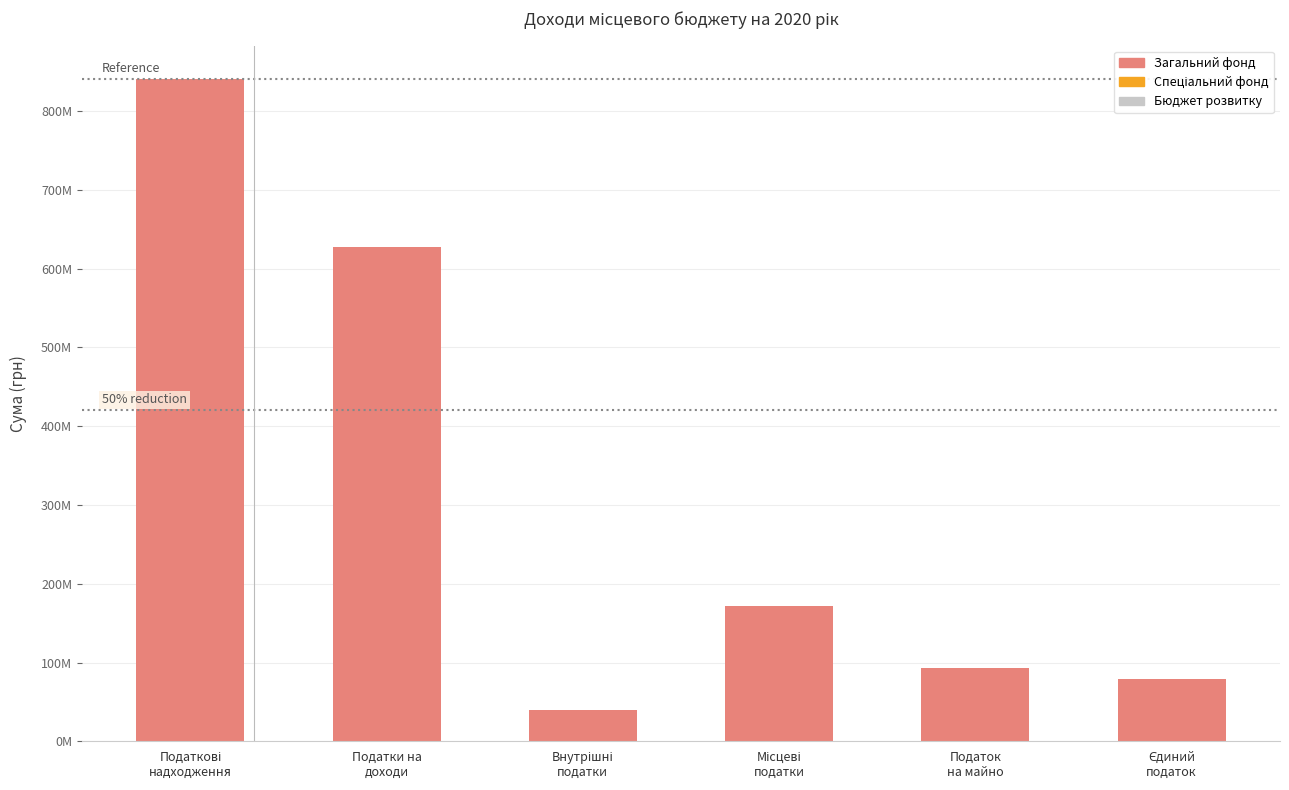

The value of Загальний фонд at Податки на
доходи is 628030726. True or false?

True